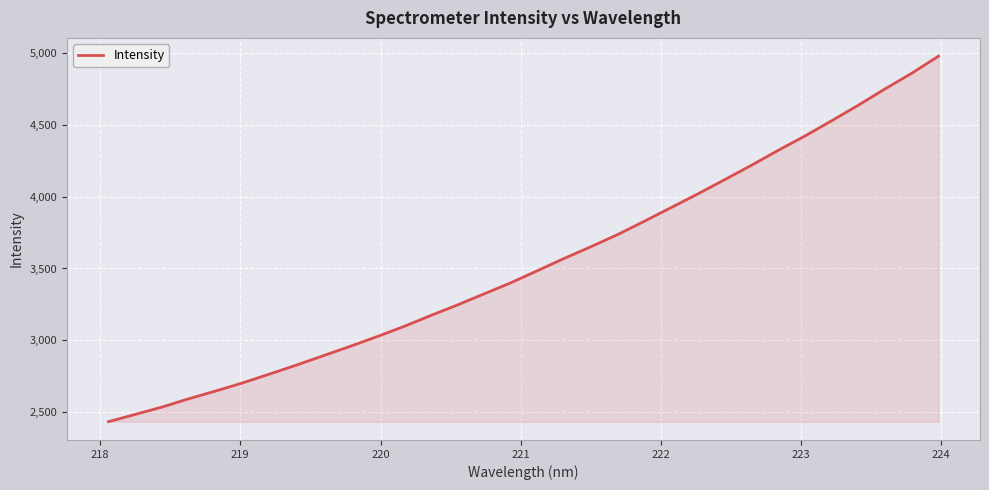

Reading left to right, list all the values displayed in this chart.

2431.9	2482.9	2534.1	2592.3	2645.9	2702.2	2763.5	2825.8	2891.0	2956.0	3023.6	3093.9	3170.3	3244.2	3321.7	3399.2	3483.5	3569.5	3651.1	3735.8	3829.0	3924.2	4019.6	4118.5	4218.9	4322.8	4423.0	4529.3	4638.1	4751.7	4861.0	4980.1